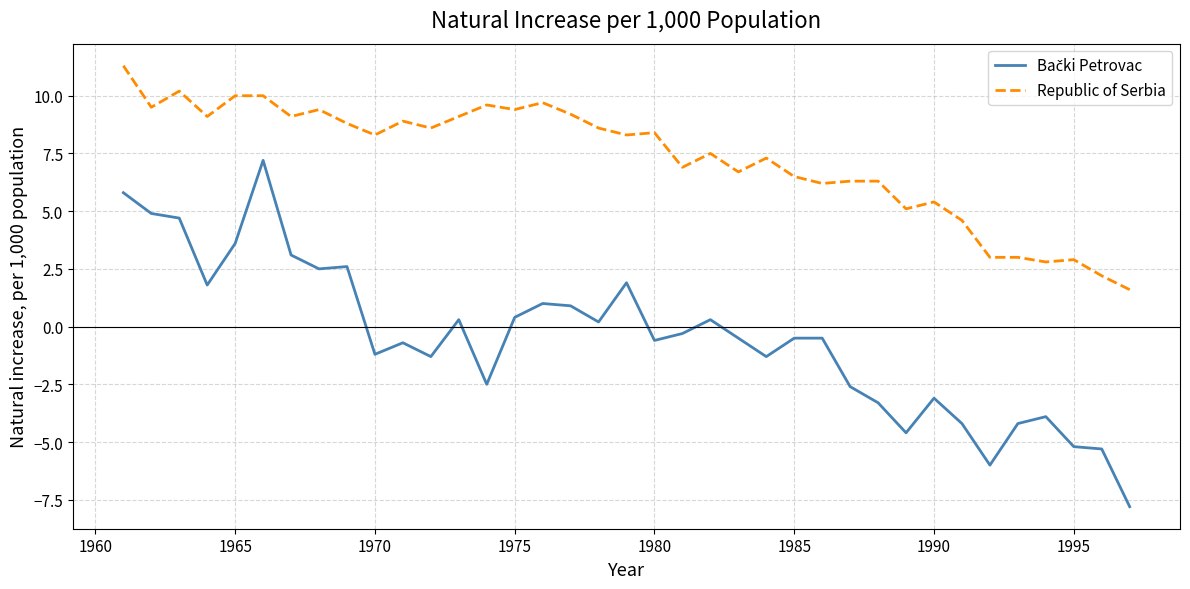

How many lines are shown in the chart?

2